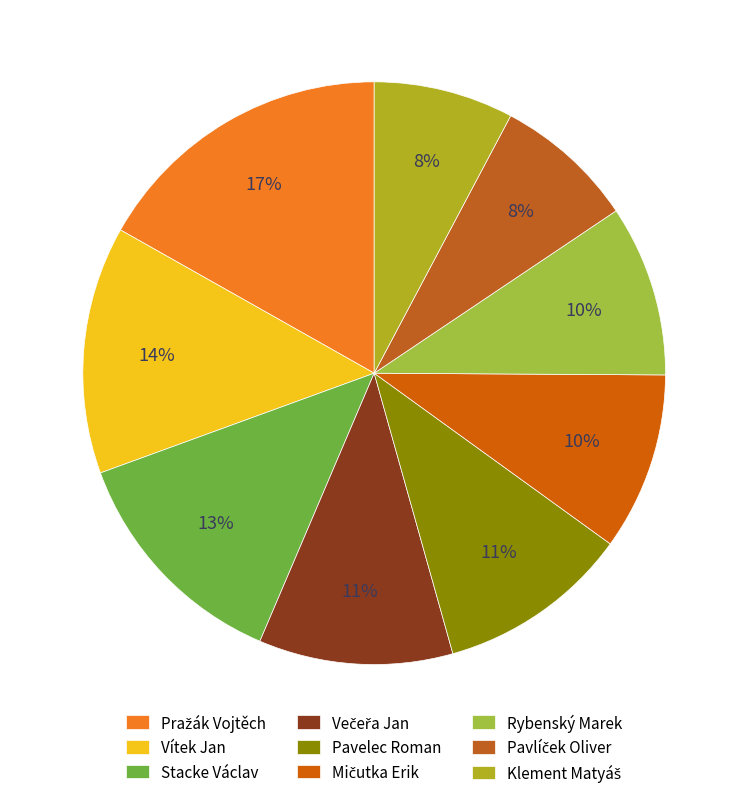

Which category has the biggest portion of the pie?

Pražák Vojtěch